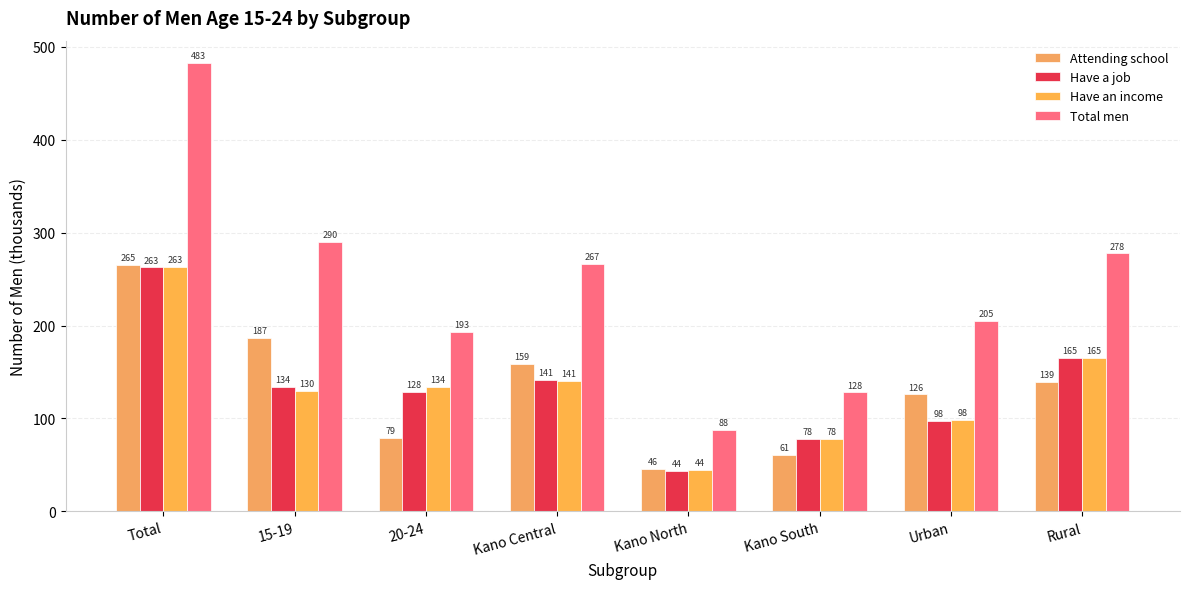

Between Kano Central and Urban, which series saw the biggest shift?

Total men